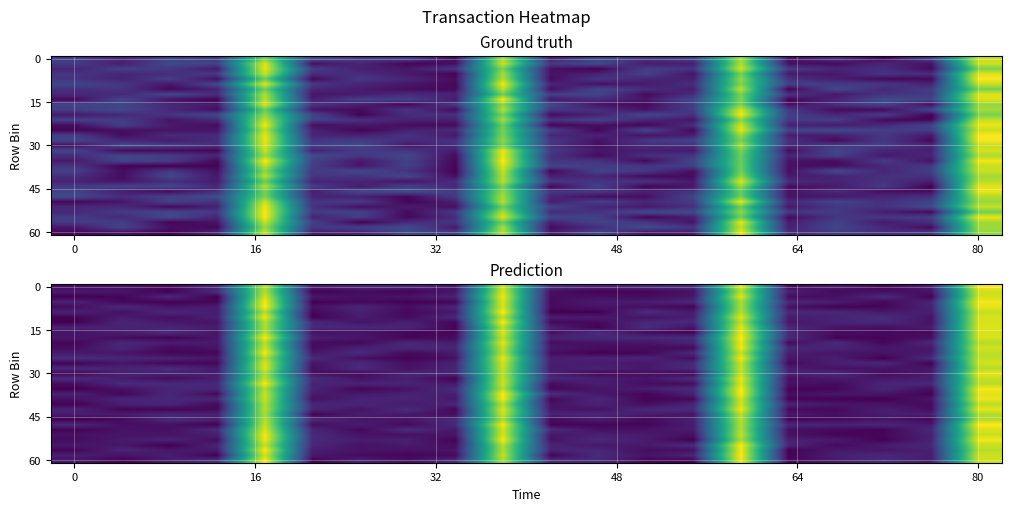

At which category does the chart reach its minimum across all series?

17